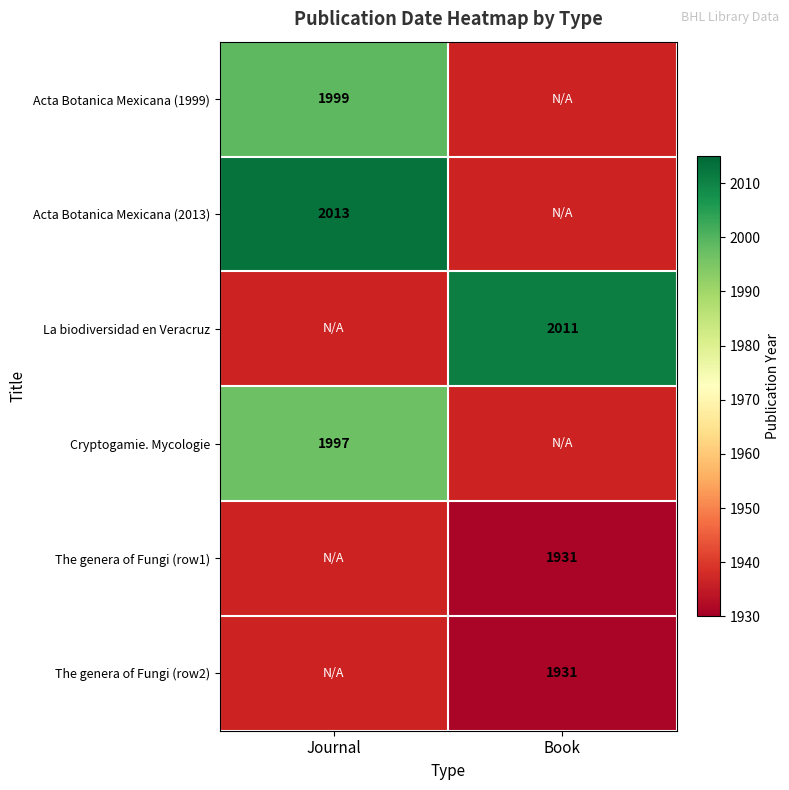

Is it true that The genera of Fungi (row1) equals 3241 at Book?

False